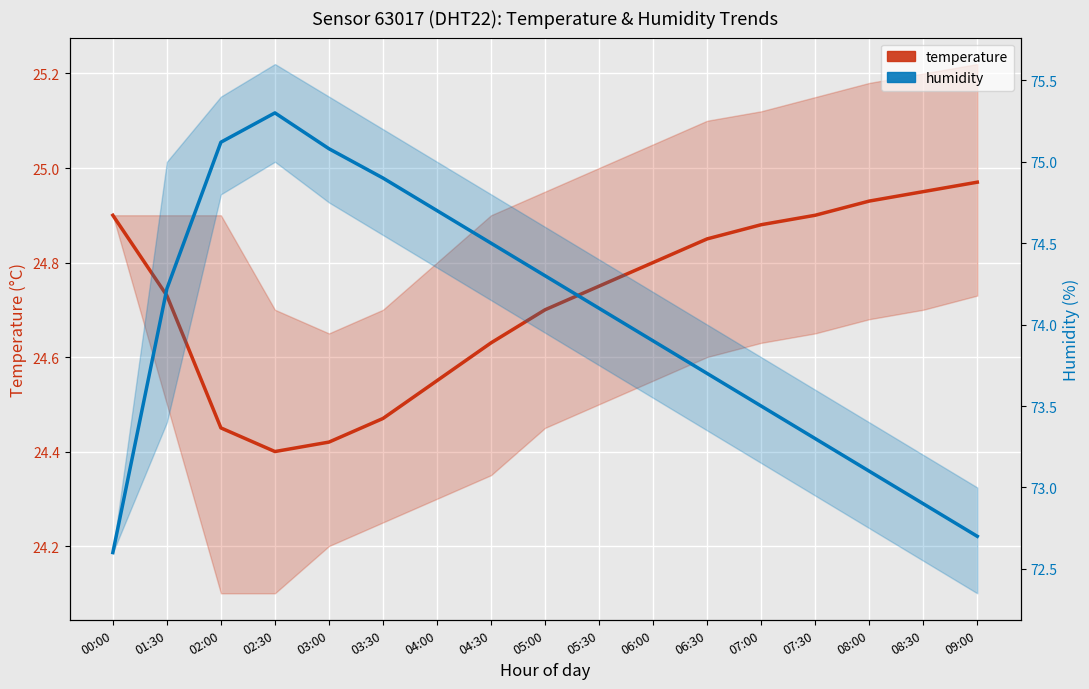

Reading left to right, list all the values displayed in this chart.

temperature: 00:00=24.9	01:30=24.7	02:00=24.4	02:30=24.4	03:00=24.4	03:30=24.5	04:00=24.6	04:30=24.6	05:00=24.7	05:30=24.8	06:00=24.8	06:30=24.9	07:00=24.9	07:30=24.9	08:00=24.9	08:30=24.9	09:00=25.0
humidity: 00:00=72.6	01:30=74.2	02:00=75.1	02:30=75.3	03:00=75.1	03:30=74.9	04:00=74.7	04:30=74.5	05:00=74.3	05:30=74.1	06:00=73.9	06:30=73.7	07:00=73.5	07:30=73.3	08:00=73.1	08:30=72.9	09:00=72.7